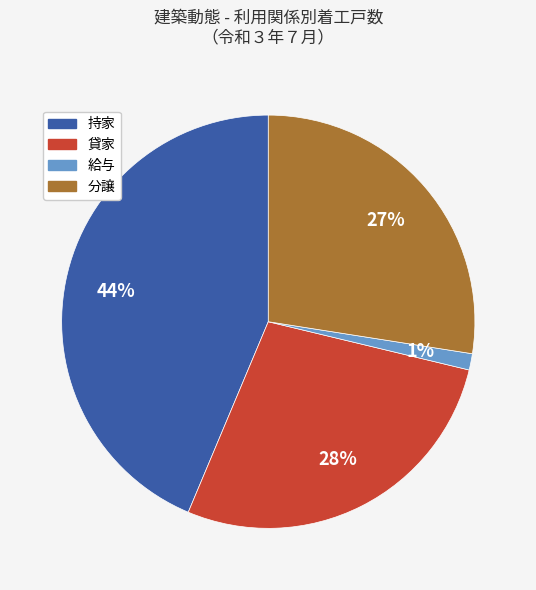

To the nearest percent, what portion does 分譲 represent?

27%